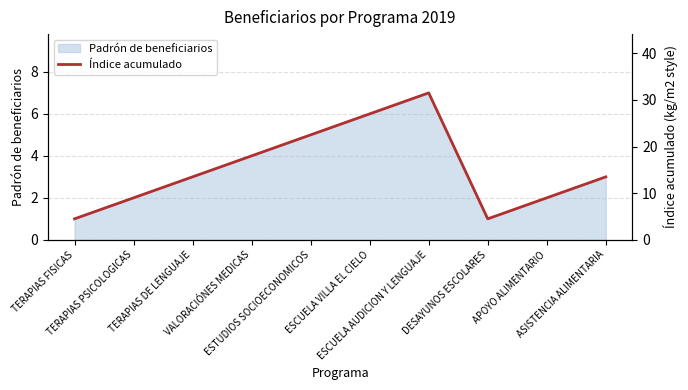

Reading left to right, list all the values displayed in this chart.

TERAPIAS FISICAS=4.5	TERAPIAS PSICOLOGICAS=9.0	TERAPIAS DE LENGUAJE=13.5	VALORACIÓNES MEDICAS=18.0	ESTUDIOS SOCIOECONOMICOS=22.5	ESCUELA VILLA EL CIELO=27.0	ESCUELA AUDICION Y LENGUAJE=31.5	DESAYUNOS ESCOLARES=4.5	APOYO ALIMENTARIO=9.0	ASISTENCIA ALIMENTARIA=13.5